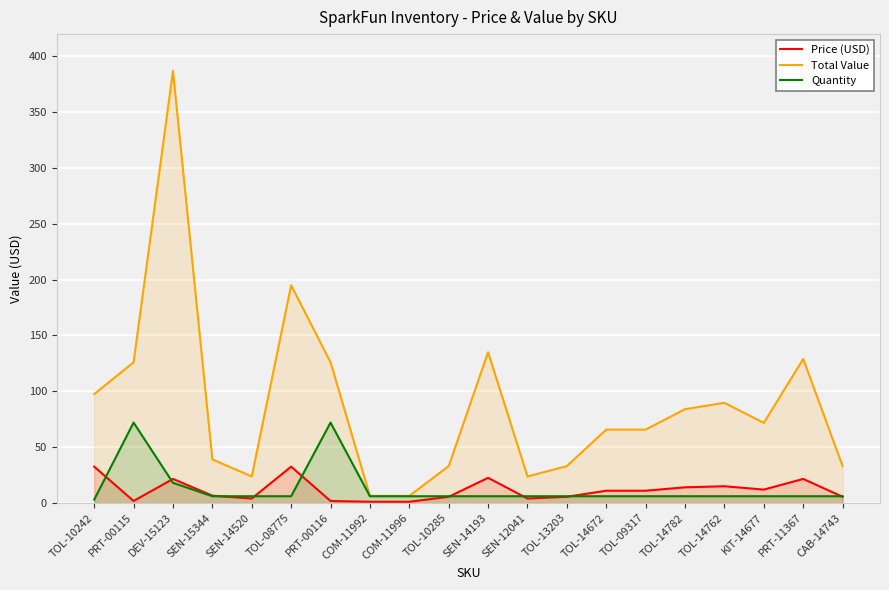

Rank the series by their maximum value, from lowest to highest.

Price (USD), Quantity, Total Value